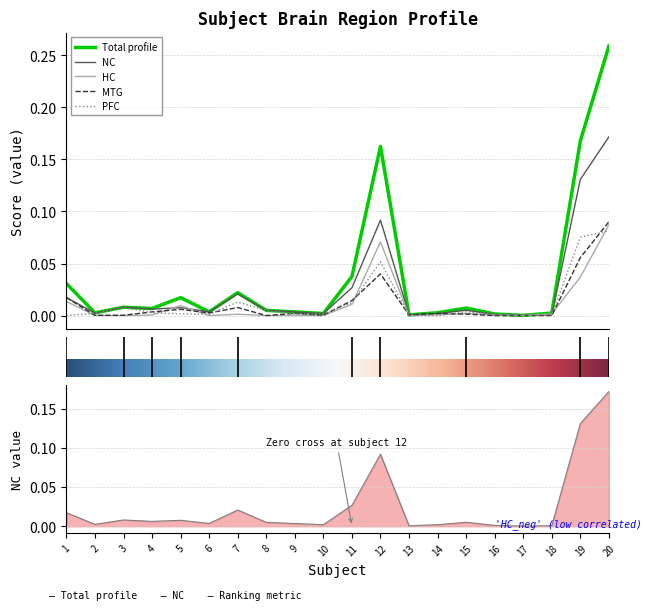

List the labels in order of Total value, smallest first.

17, 13, 16, 10, 18, 2, 14, 9, 6, 8, 4, 15, 3, 5, 7, 1, 11, 12, 19, 20